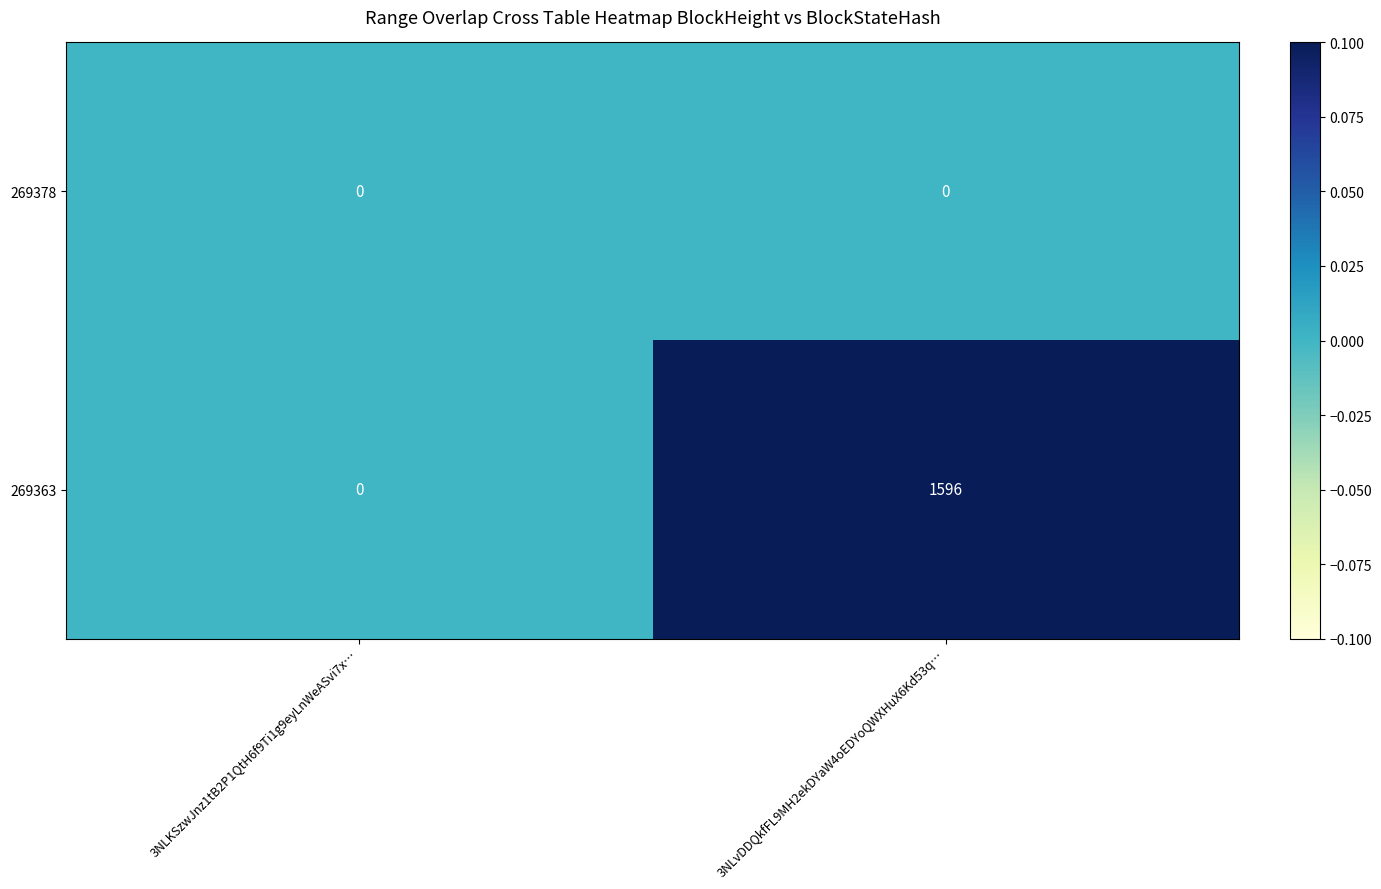

Reading left to right, extract all data points from this chart.

269378: 3NLKSzwJnz1tB2P1QtH6f9Ti1g9eyLnWeASvi7x…=0	3NLvDDQkfFL9MH2ekDYaW4oEDYoQWXHuX6Kd53q…=0
269363: 3NLKSzwJnz1tB2P1QtH6f9Ti1g9eyLnWeASvi7x…=0	3NLvDDQkfFL9MH2ekDYaW4oEDYoQWXHuX6Kd53q…=1596